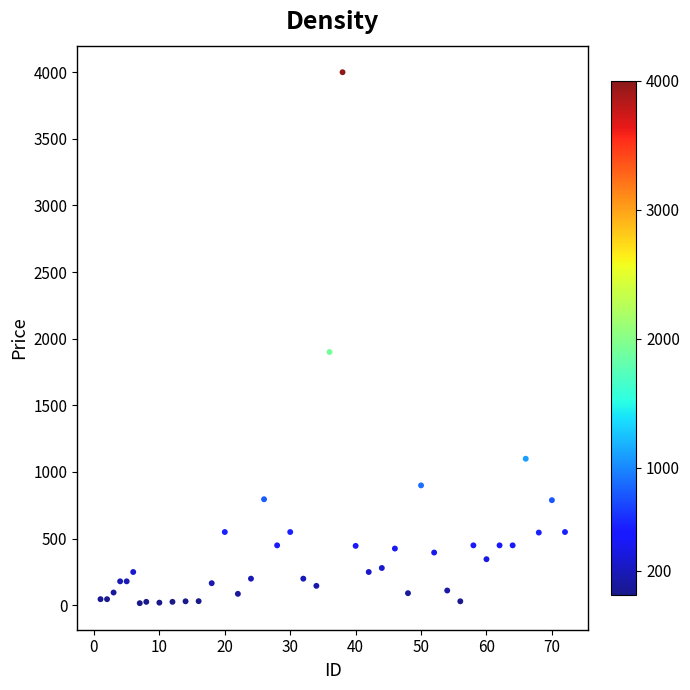

What Y value in the scatter plot is closest to 2007?

1900